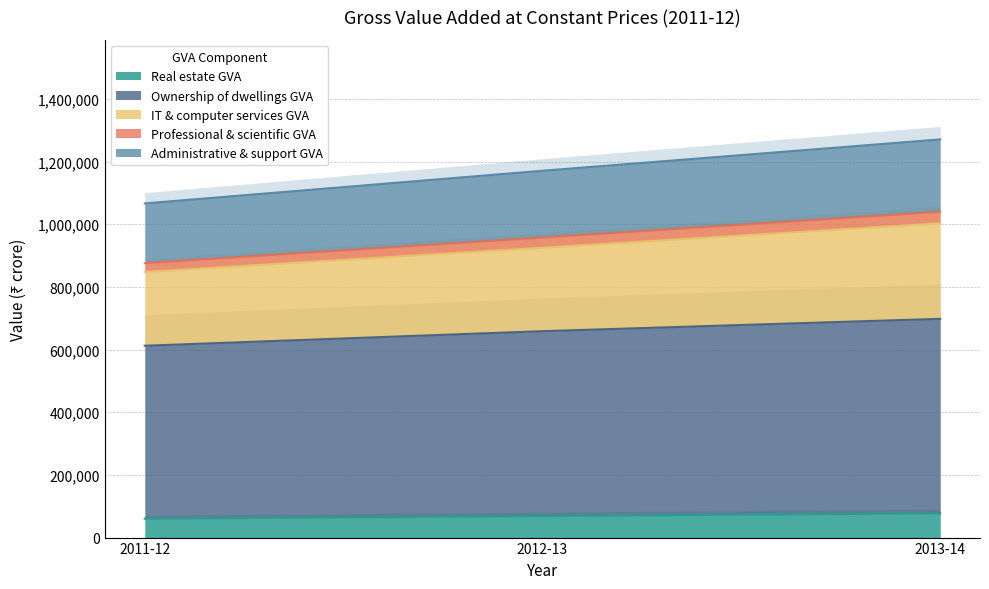

Which series changed the most between 2012-13 and 2013-14?

Administrative & support GVA